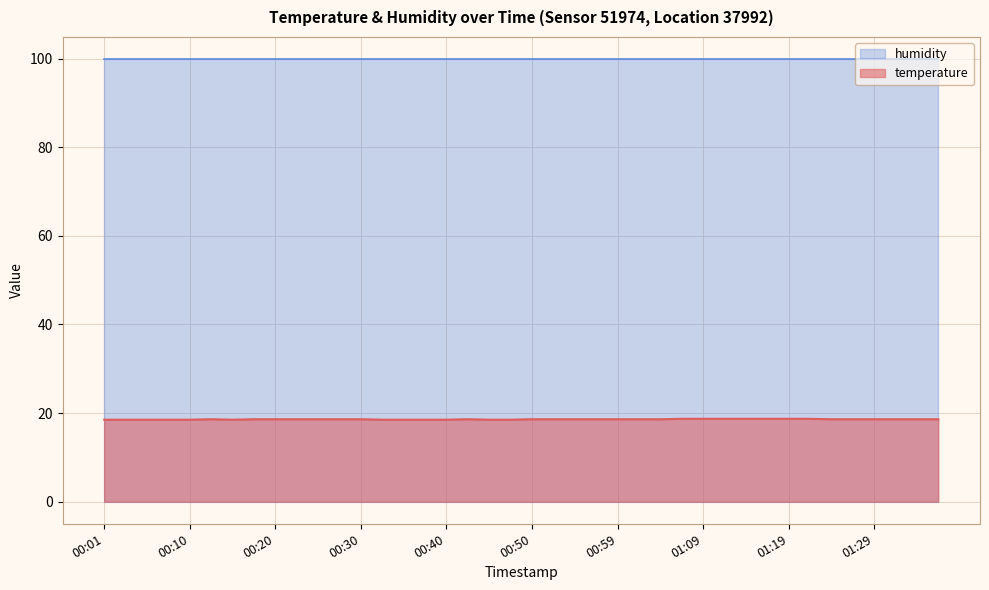

How many values are between 18 and 19?

40